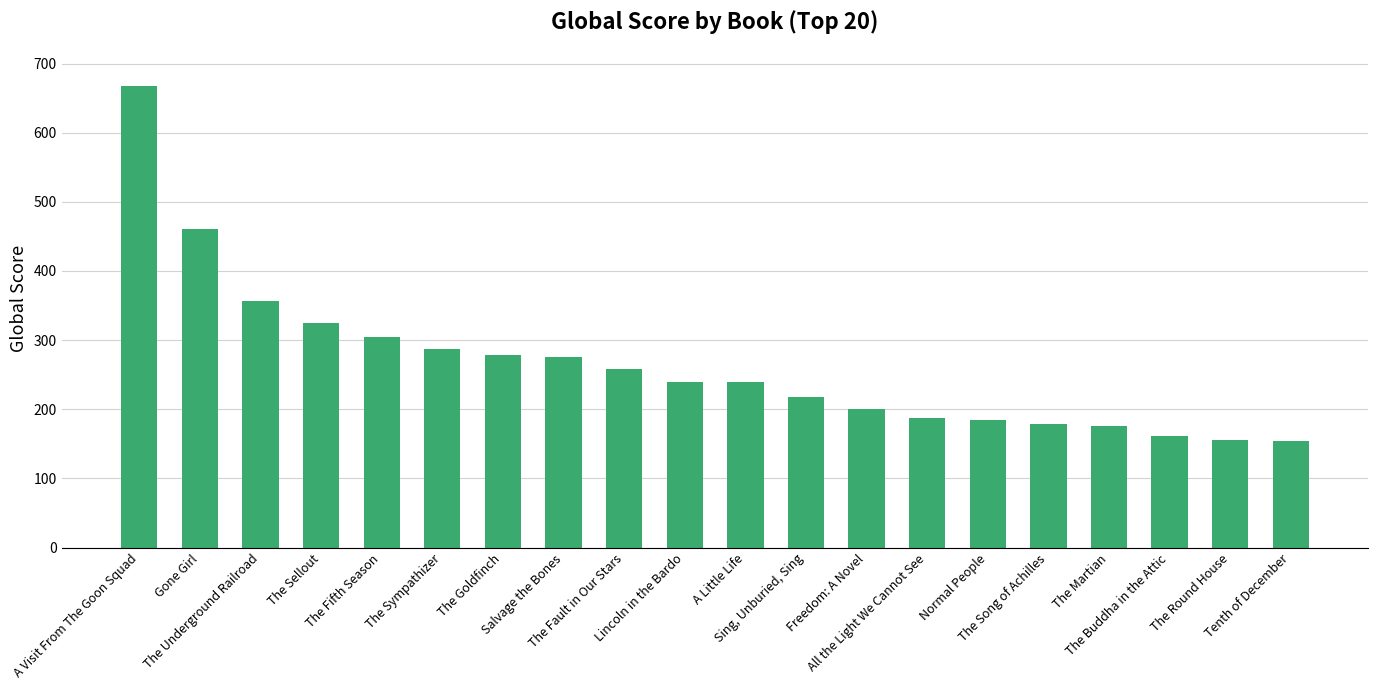

What is the maximum value shown in the chart?

667